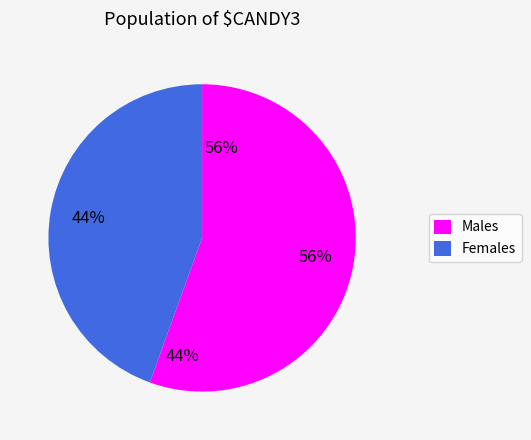

Combined, do Females and Males account for over 50%?

Yes